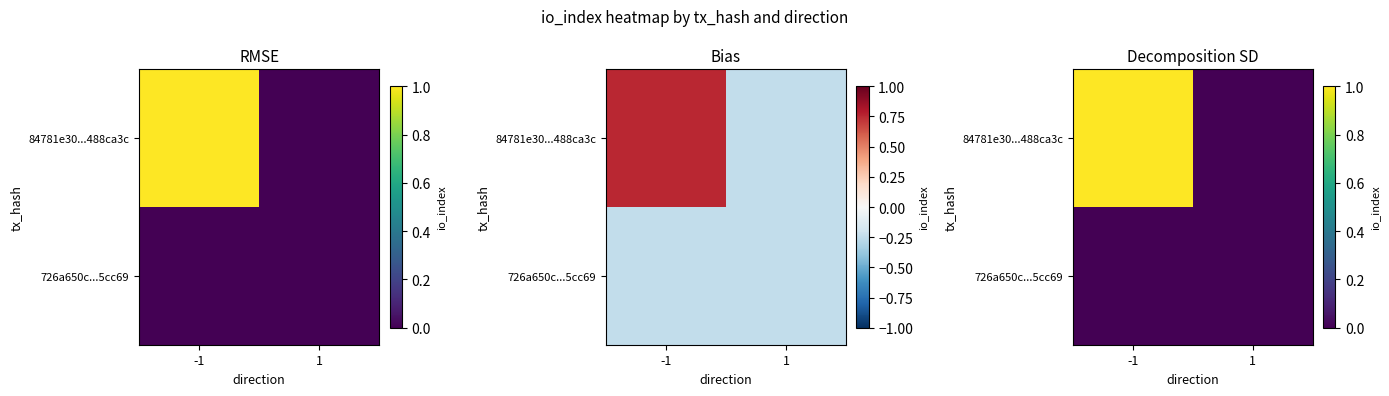

How many categories are shown in the chart?

2